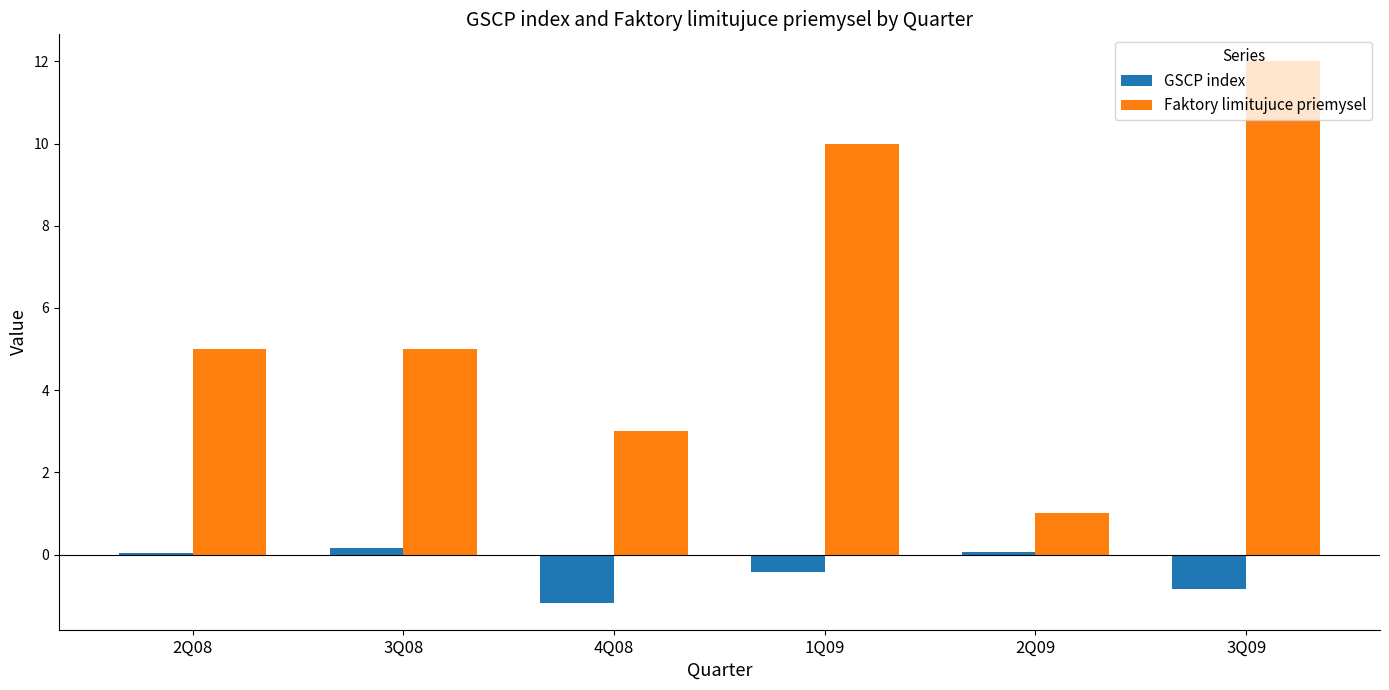

What is the maximum value shown in the chart?

12.0